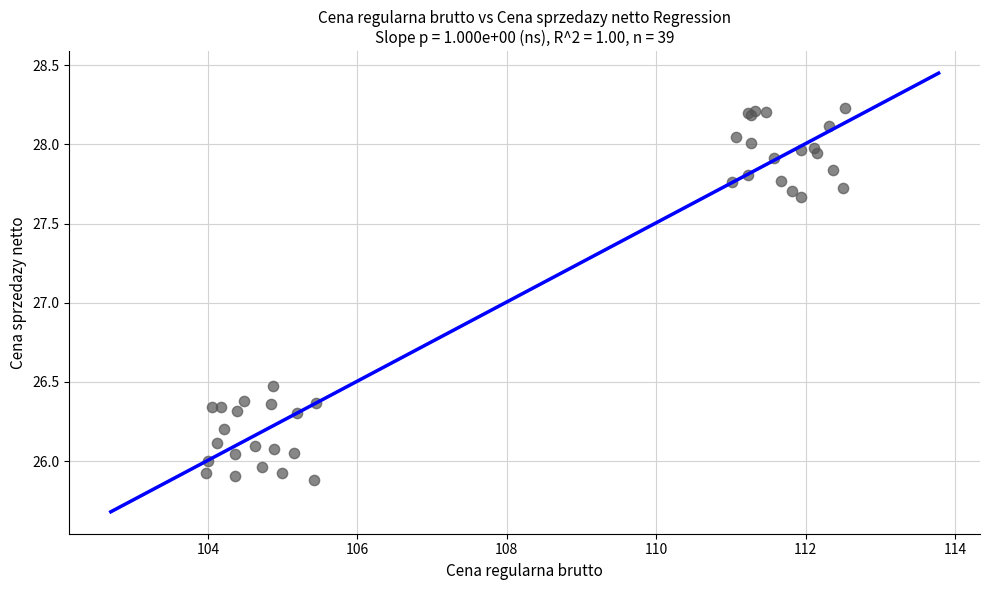

What Y value in the scatter plot is closest to 27?

26.5